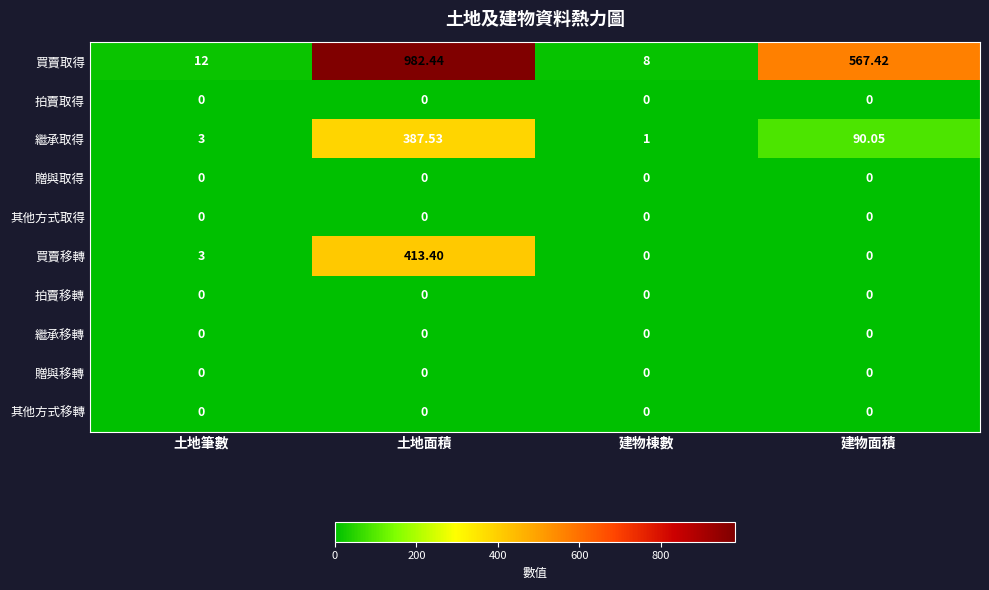

At which category is the sum across all series the highest?

土地面積